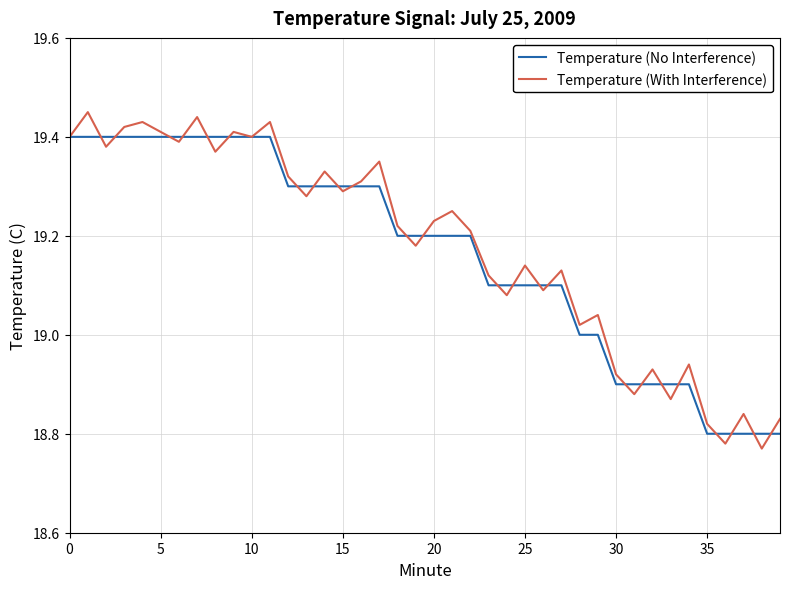

Which series has the widest spread of values?

Temperature (With Interference)